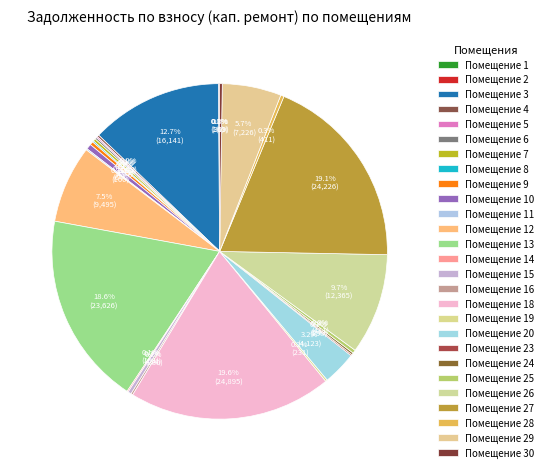

Which slice is the largest?

18